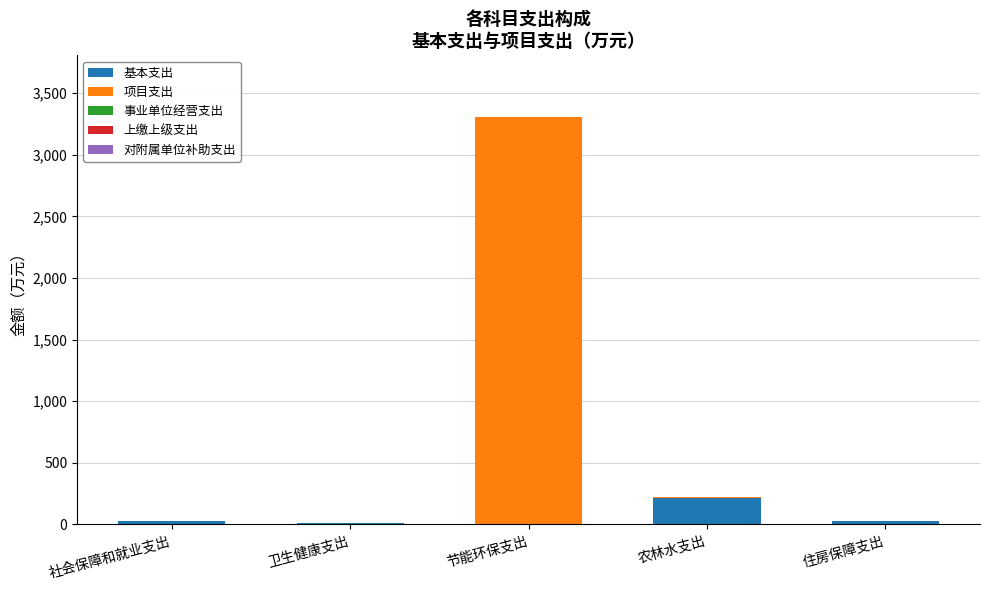

At which label does 基本支出 reach its peak?

农林水支出